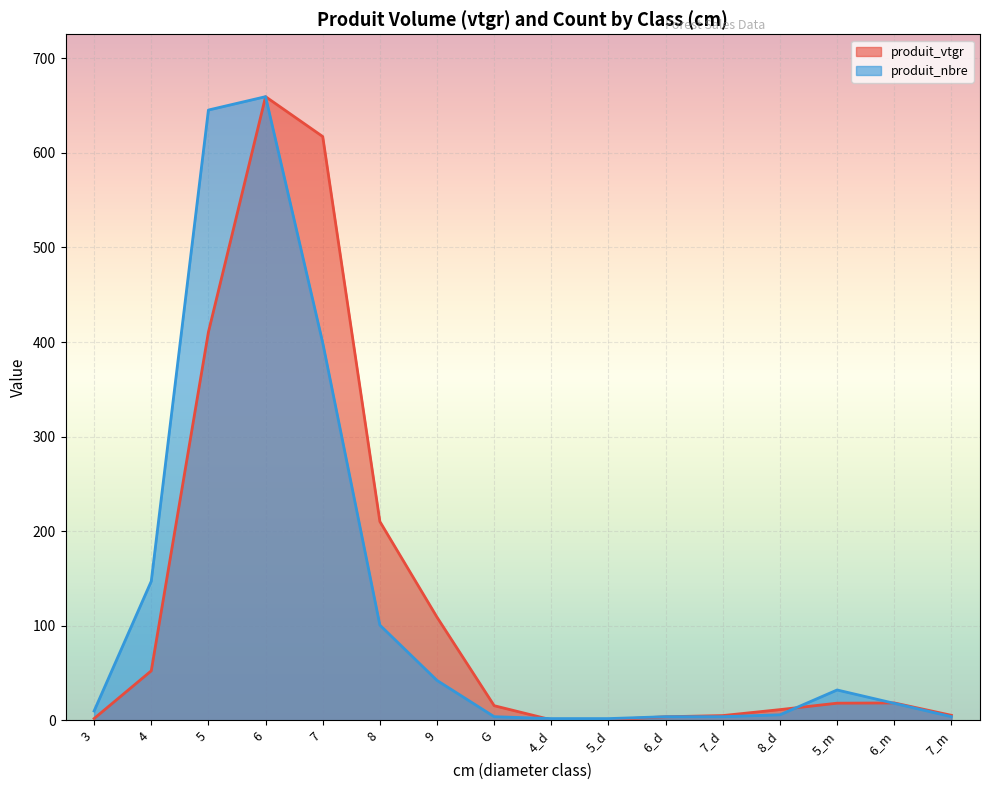

The produit_vtgr series shows 0.5 at 5. True or false?

False